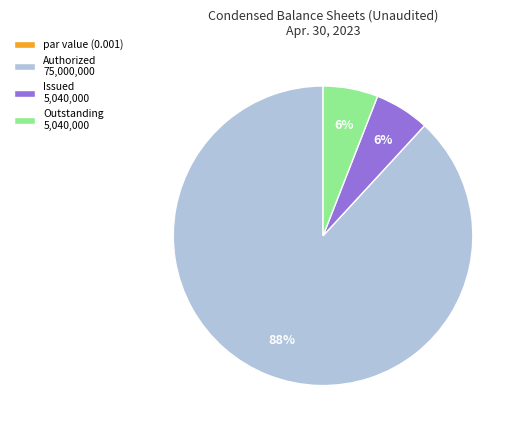

Does Authorized 75,000,000 account for over 50% of the chart?

Yes